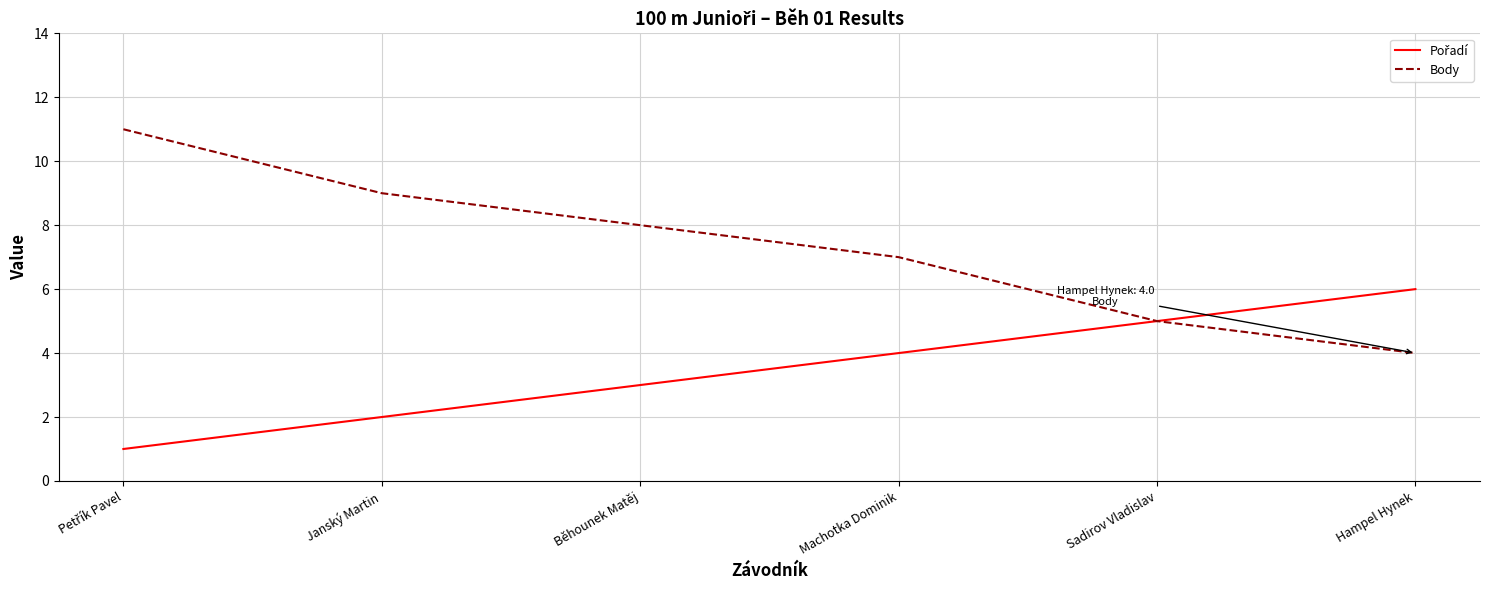

What is the lowest value of the Body series?

4